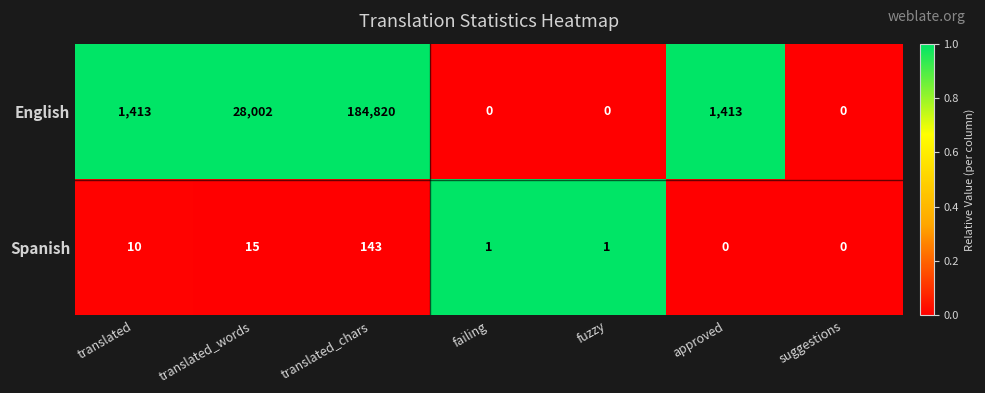

The English series shows 0 at failing. True or false?

True